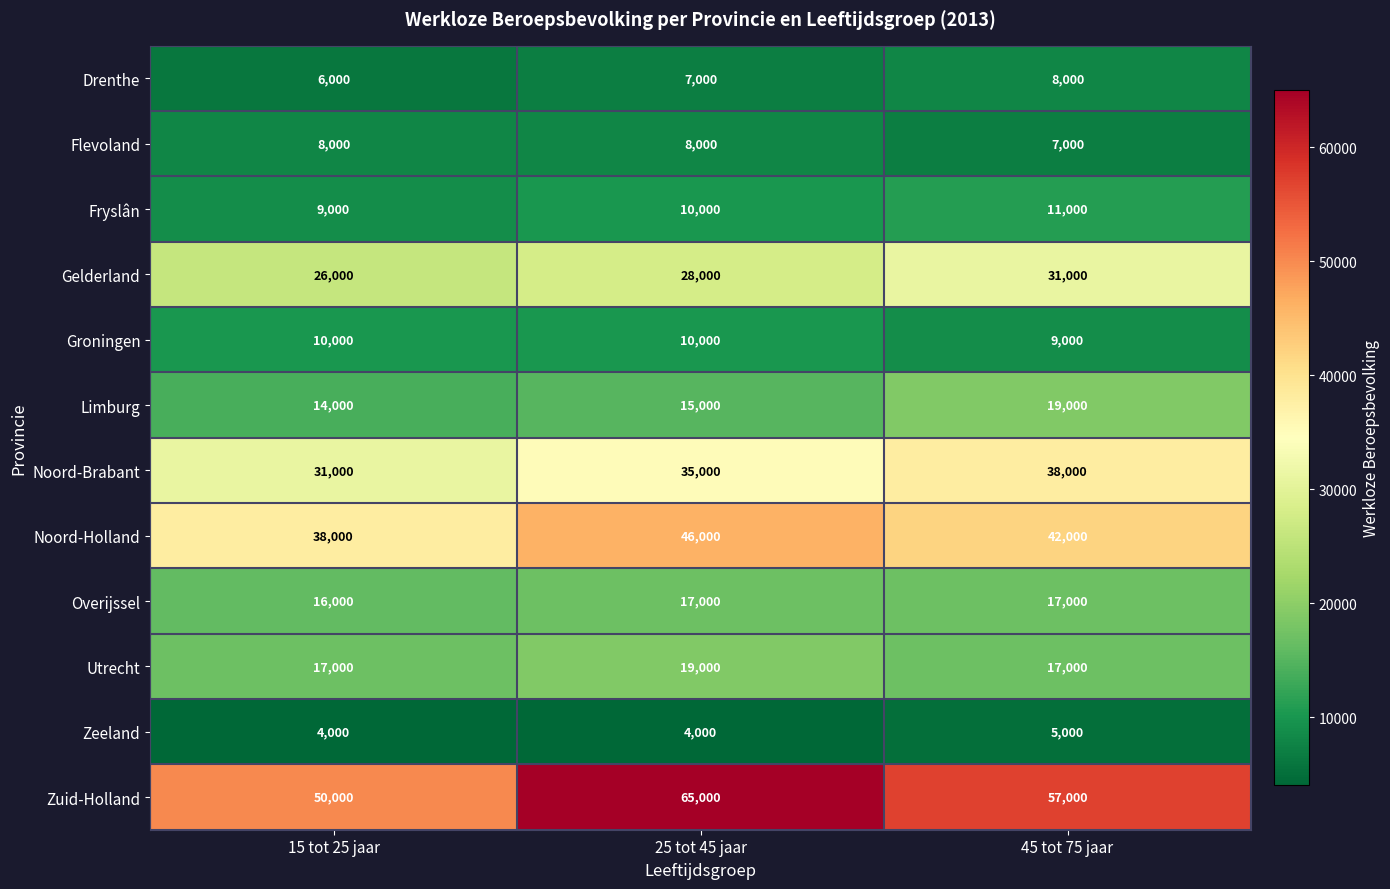

What is the sum of the Zuid-Holland values at 45 tot 75 jaar and 25 tot 45 jaar?

122000